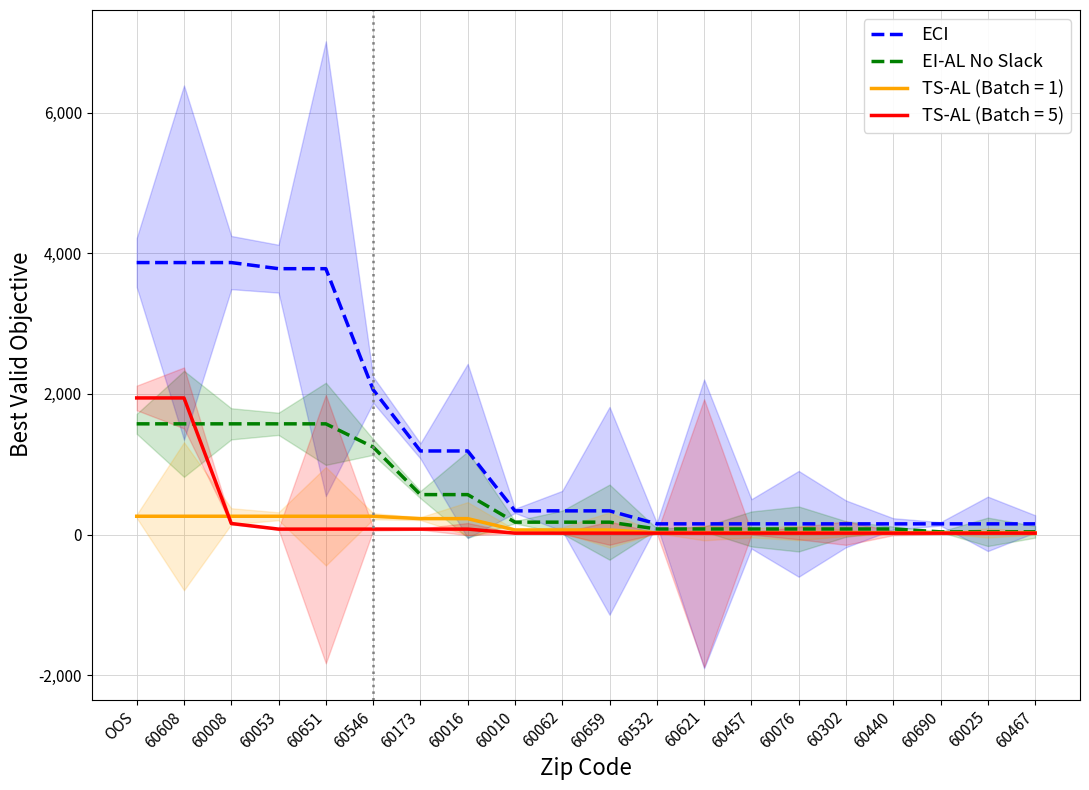

How many data points in ECI are less than 336?

9